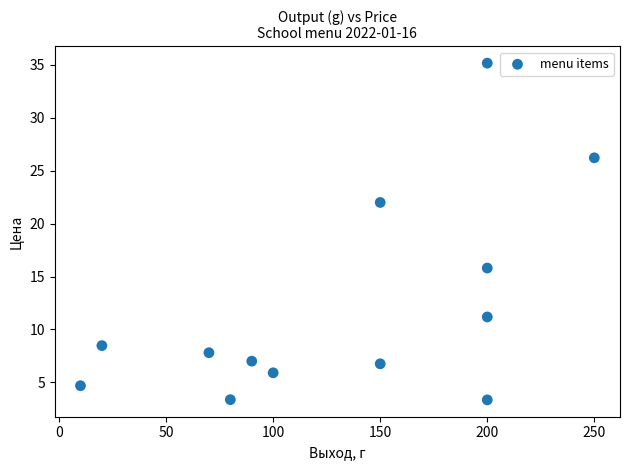

What is the range of X values (max minus min)?

240.0